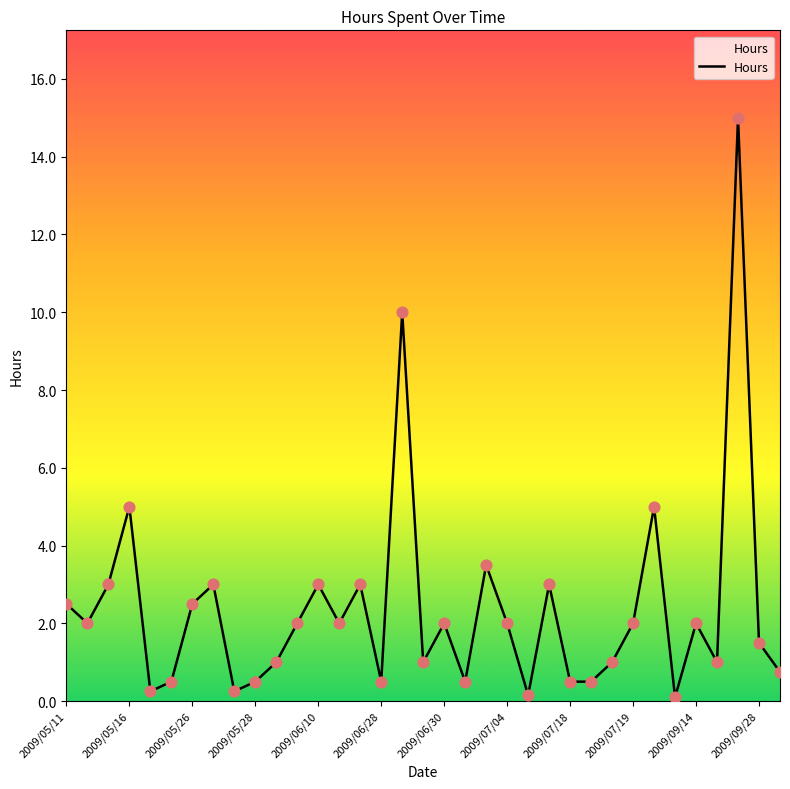

What is the difference between the maximum and minimum values?

14.9